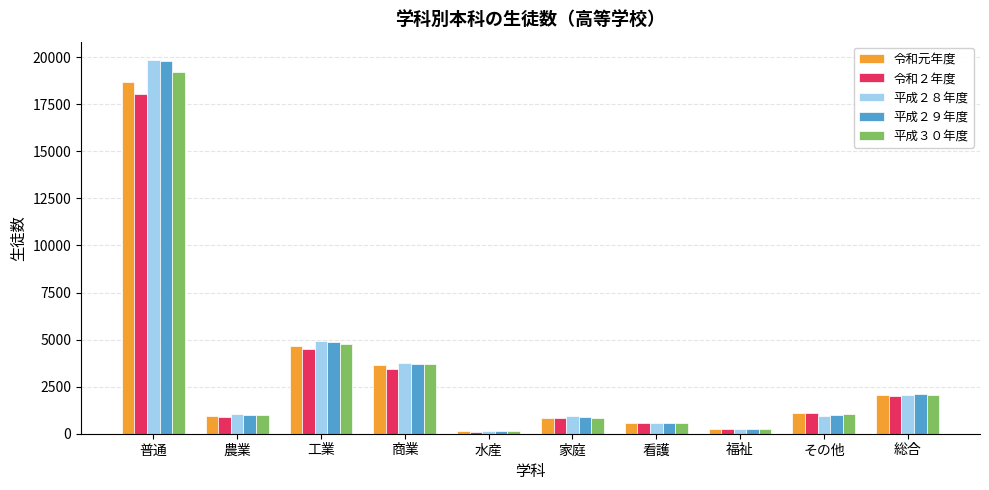

How many data points in 令和２年度 are less than 1119?

5